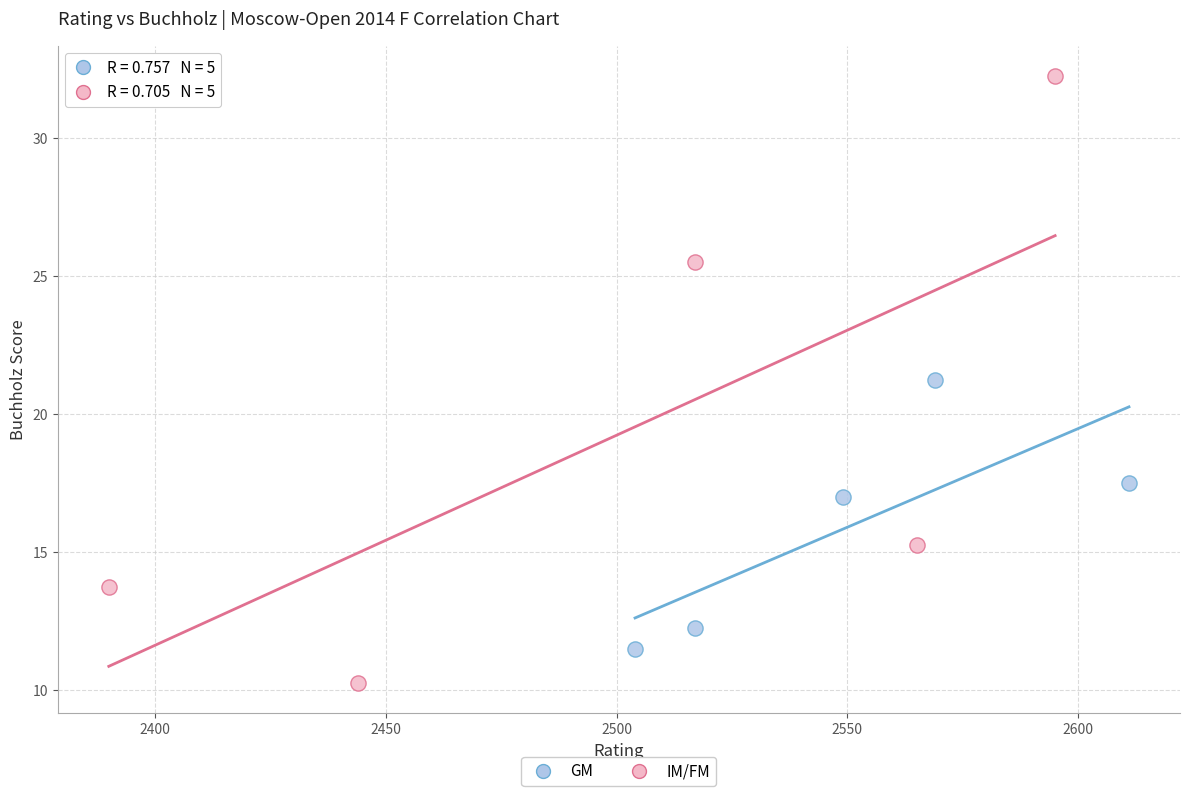

Which series reaches the maximum Y coordinate?

IM/FM